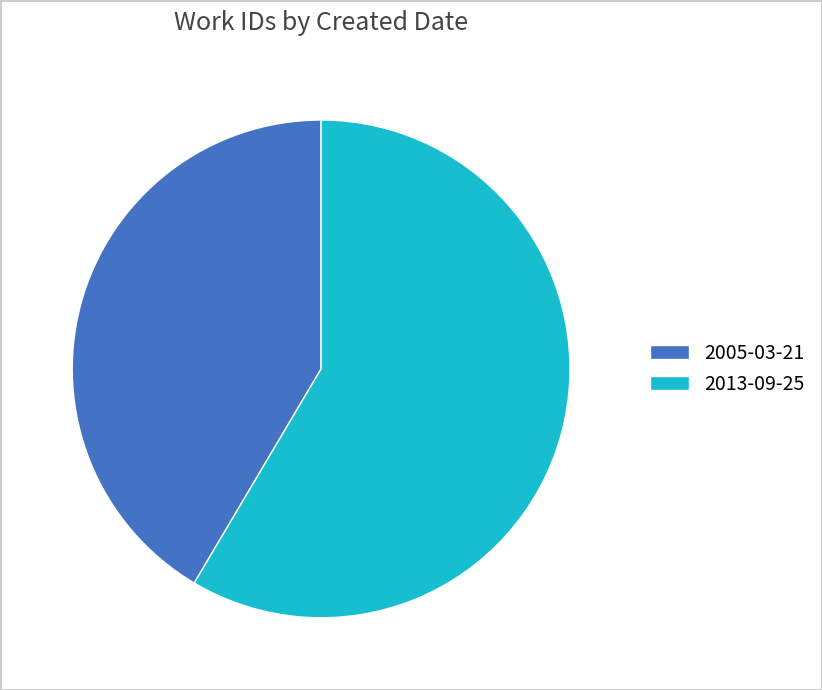

The 2005-03-21 slice represents 41% of the pie. True or false?

True